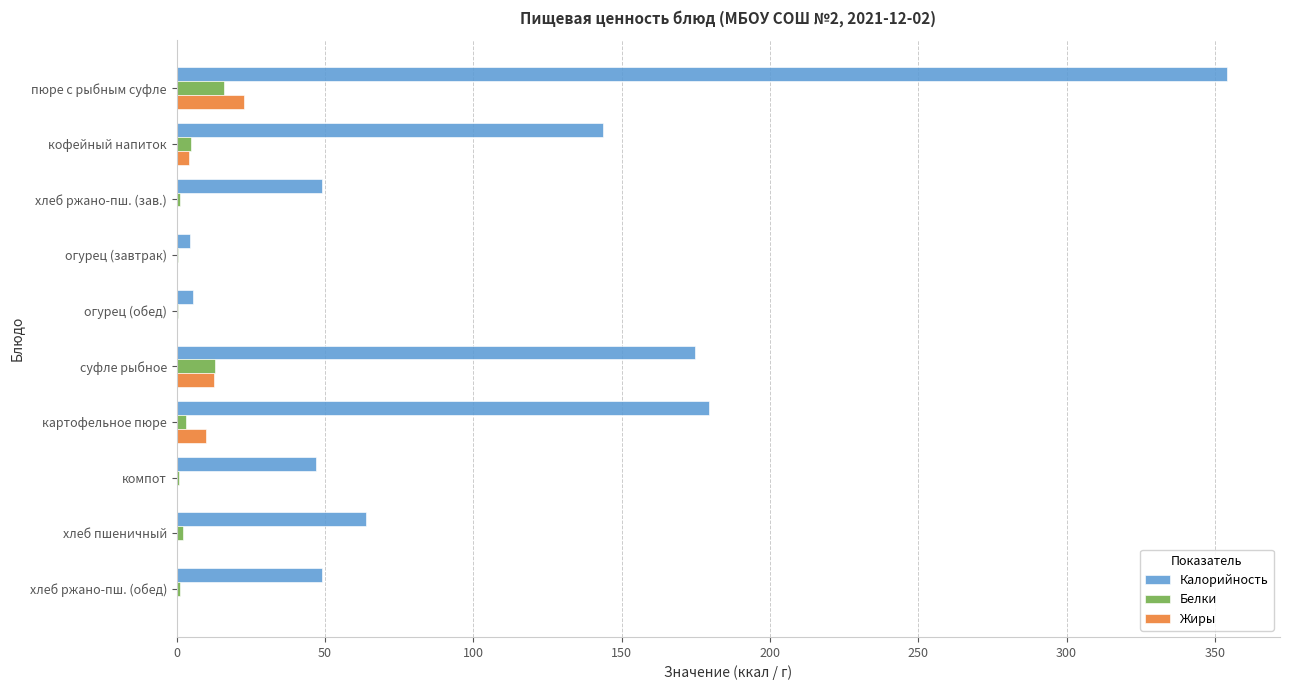

Which series has the widest spread of values?

Калорийность